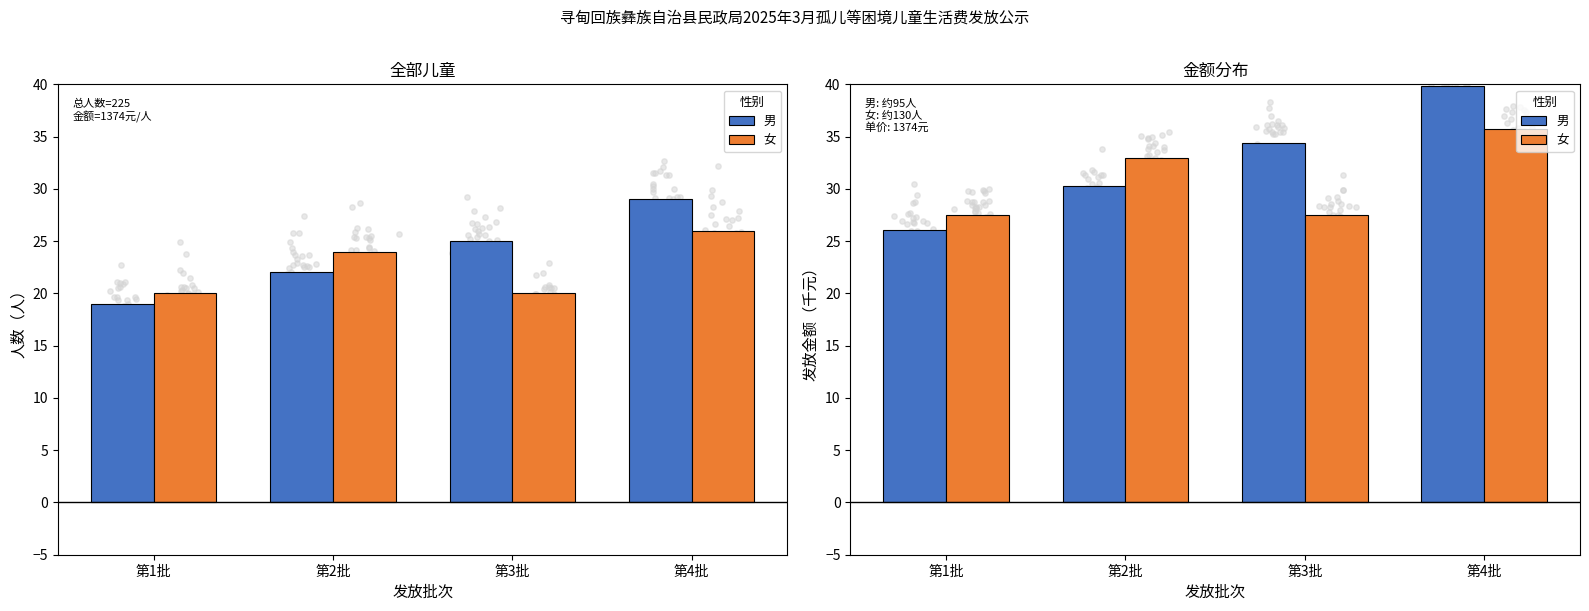

At how many categories does at least one series exceed 39?

1